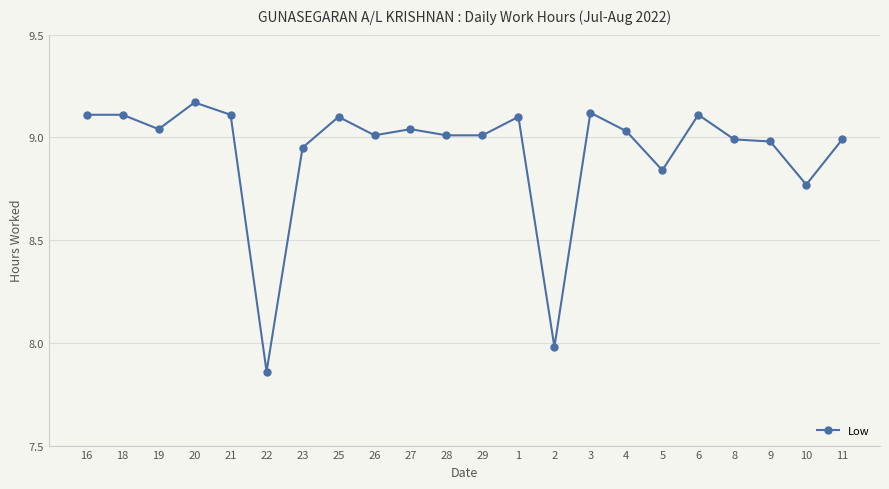

True or false: the data has more than 0 interior local peaks.

True